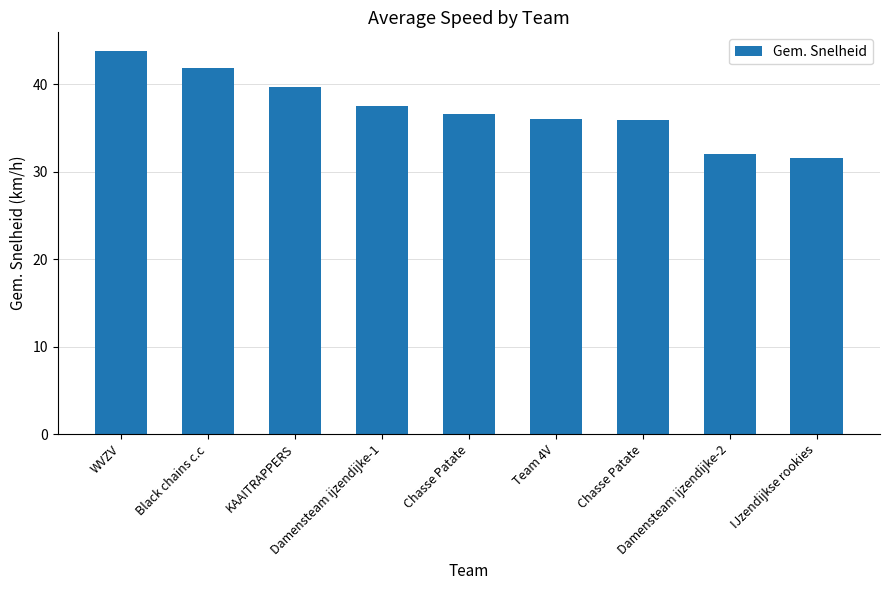

How many distinct data groups are displayed?

1